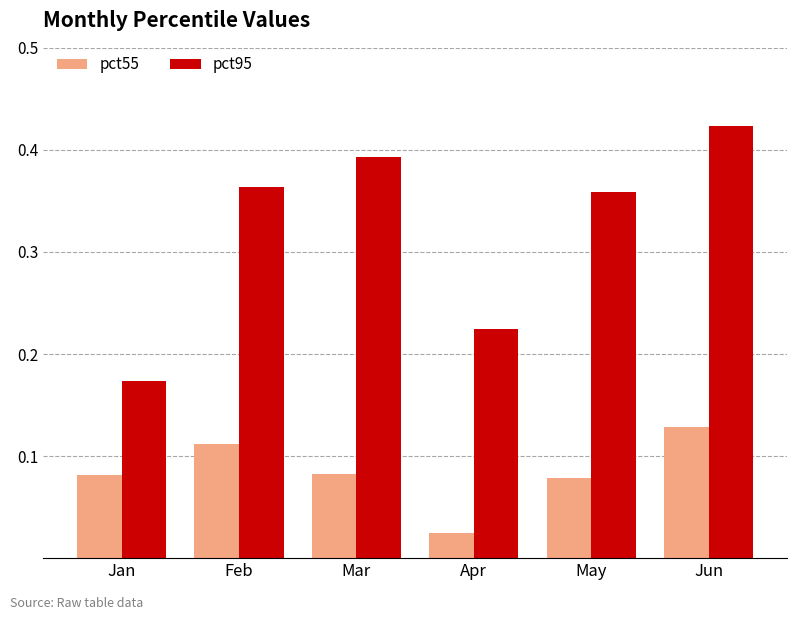

List the series in order of their overall mean, highest first.

pct95, pct55